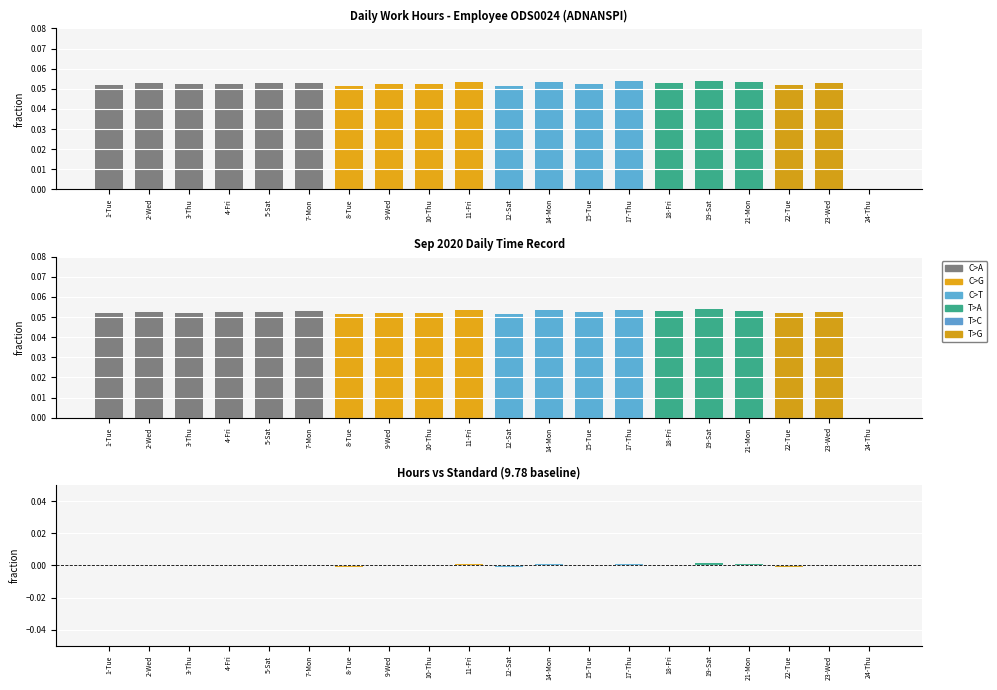

At which category is the sum across all series the highest?

19-Sat